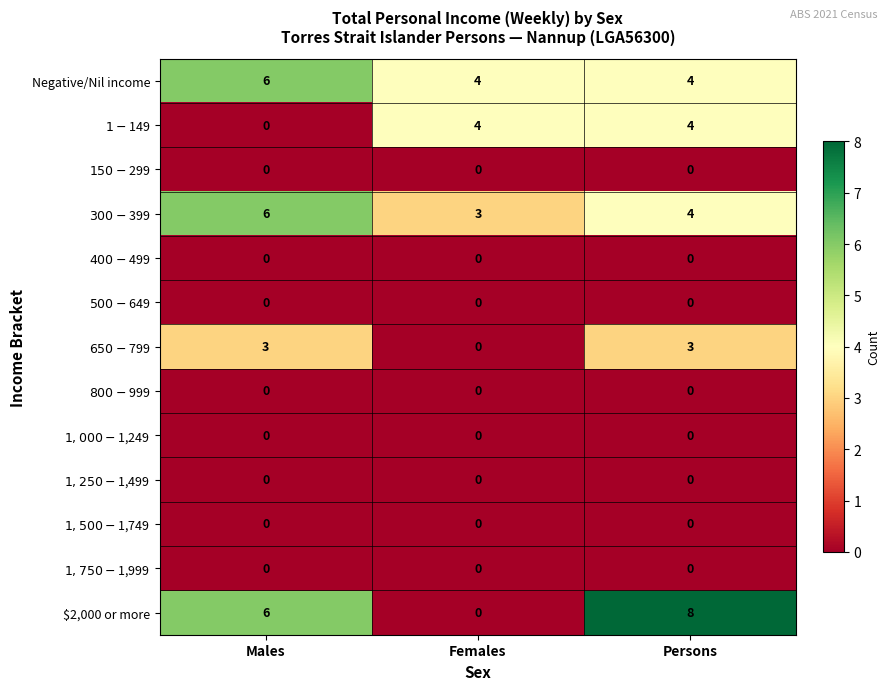

At which category is the sum across all series the highest?

Persons